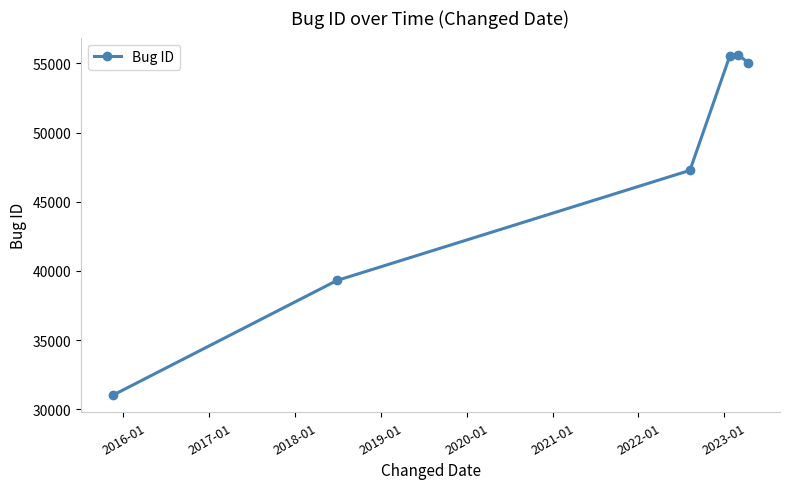

How many lines are shown in the chart?

1